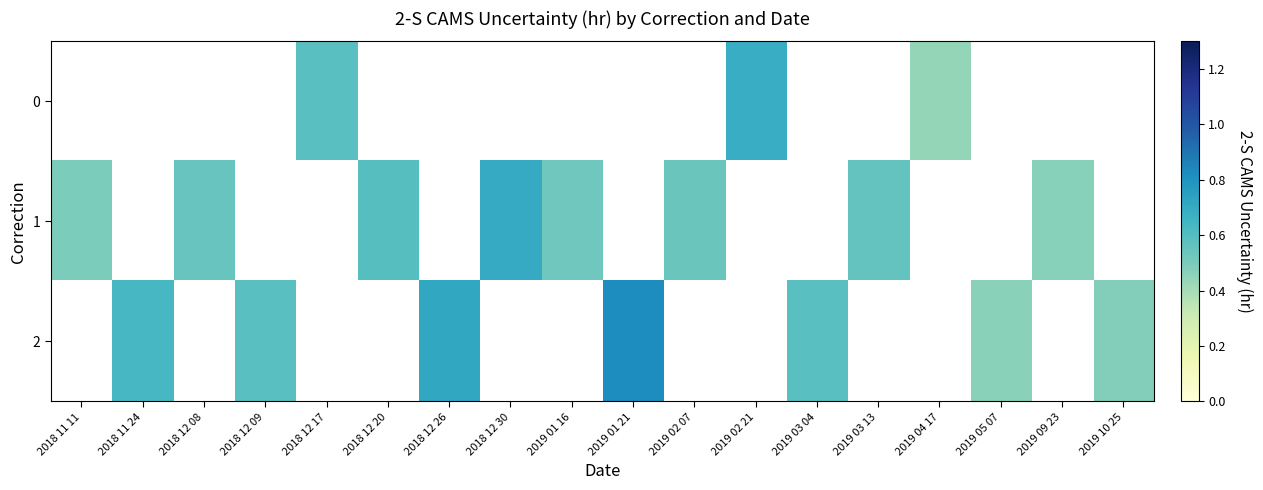

How many series are shown in this chart?

3